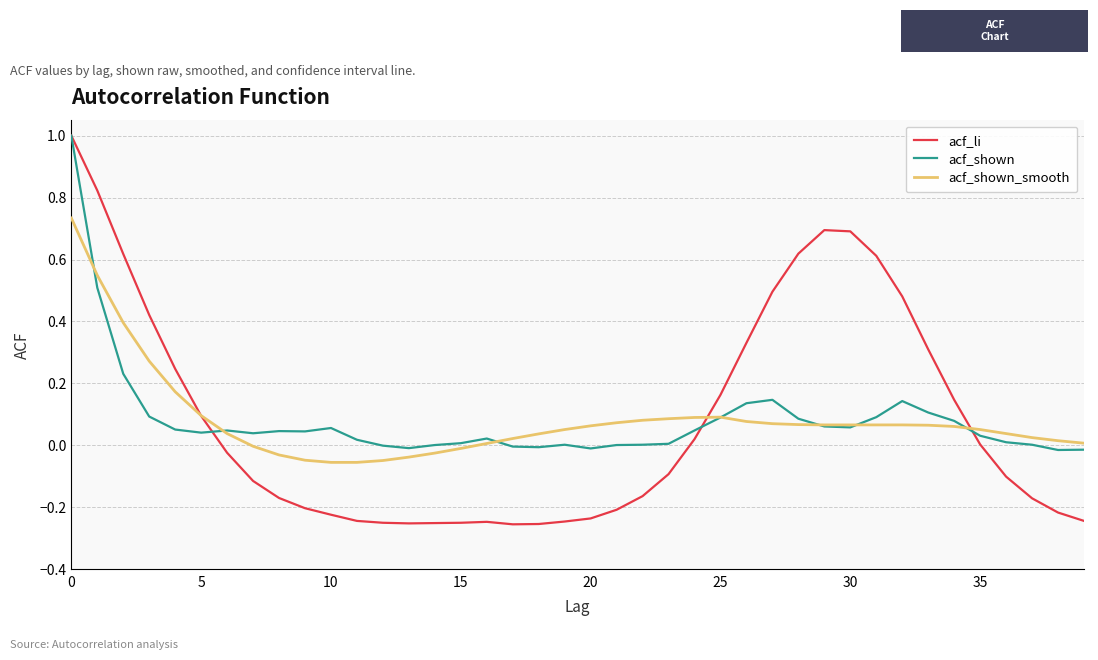

What is the highest value of the acf_li series?

1.0